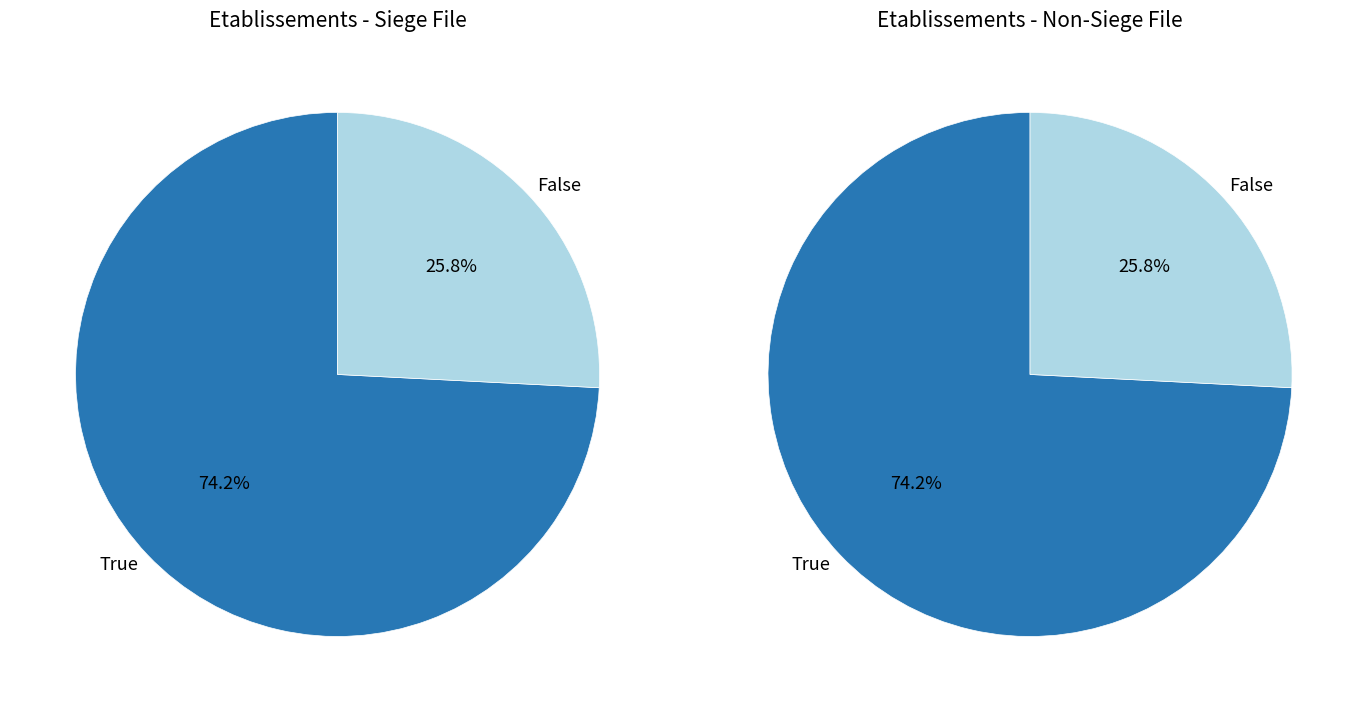

What percentage is the true slice, to the nearest percent?

74%